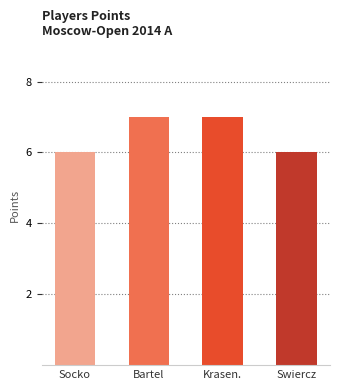

What is the value of the 1st bar from the left?

6